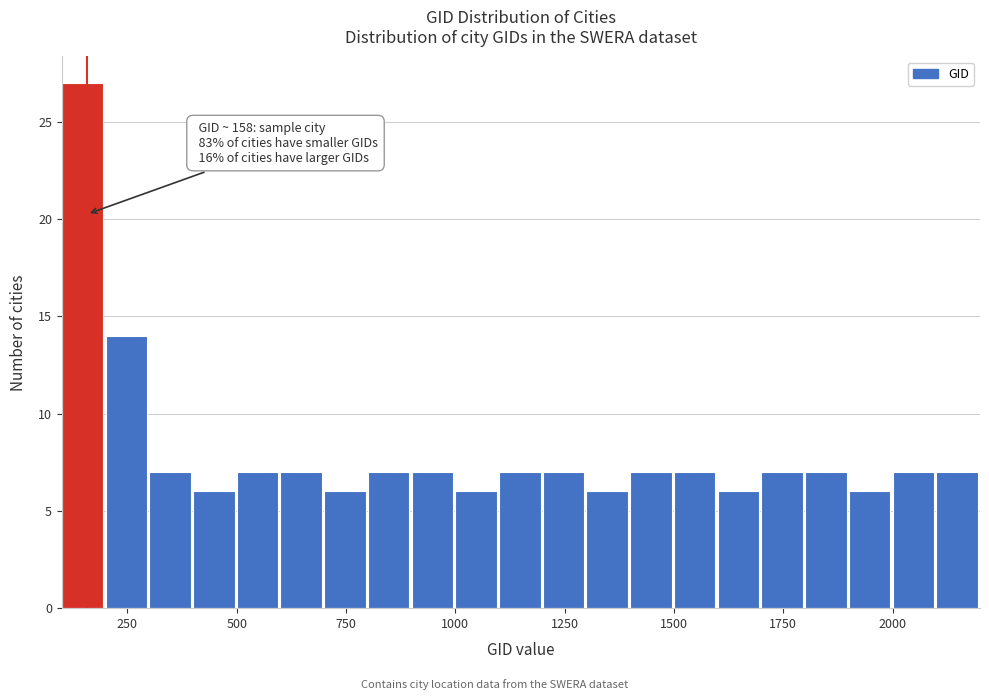

Read against the x-axis, roughly where is the centre of the tallest bar?

150